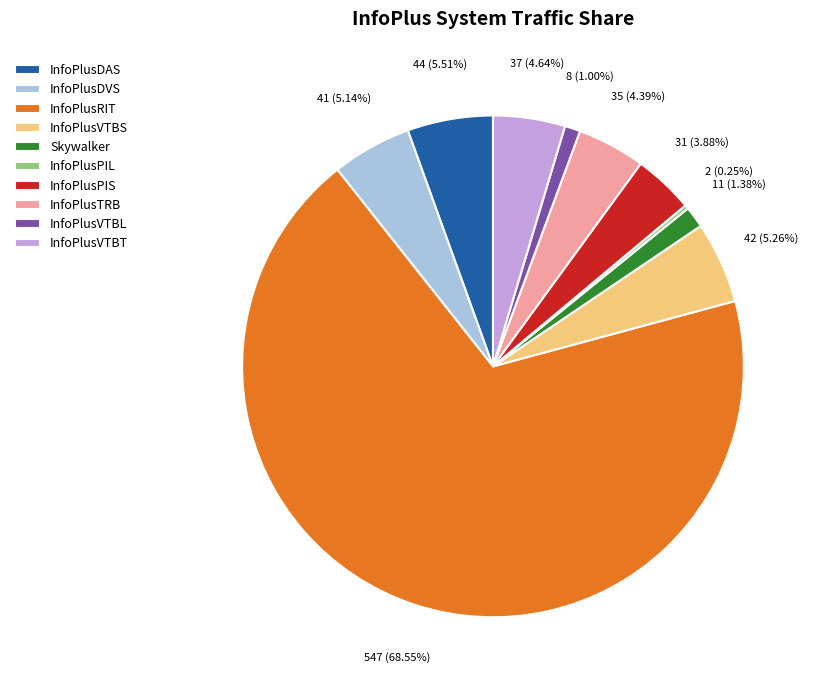

To the nearest percent, what is the difference between the largest and smallest slice percentages?

68%